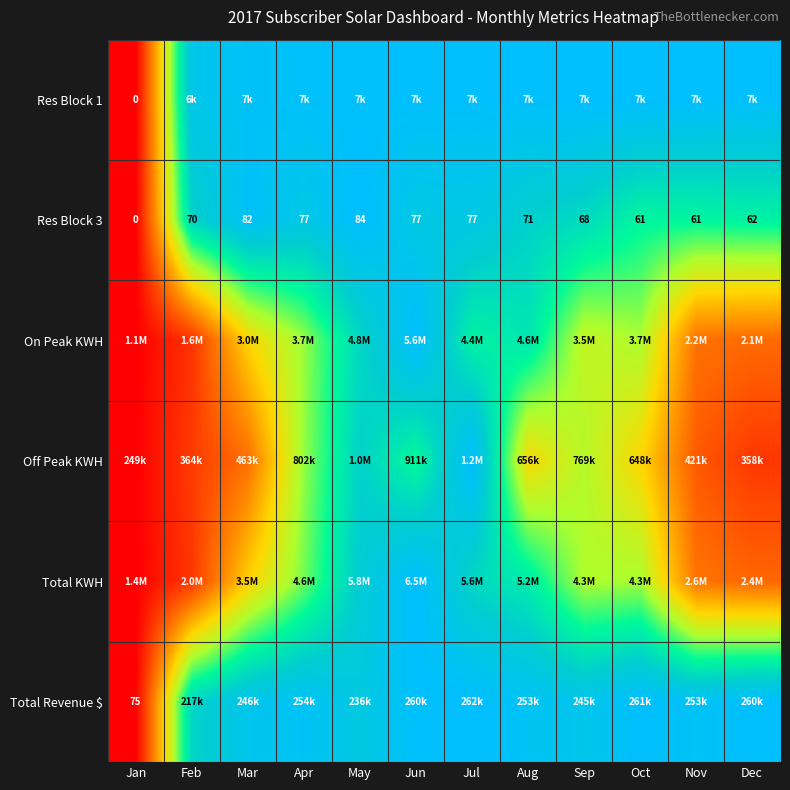

Is the value of Res Block 3 at Jun greater than the value of Total Revenue $ at Jan?

Yes